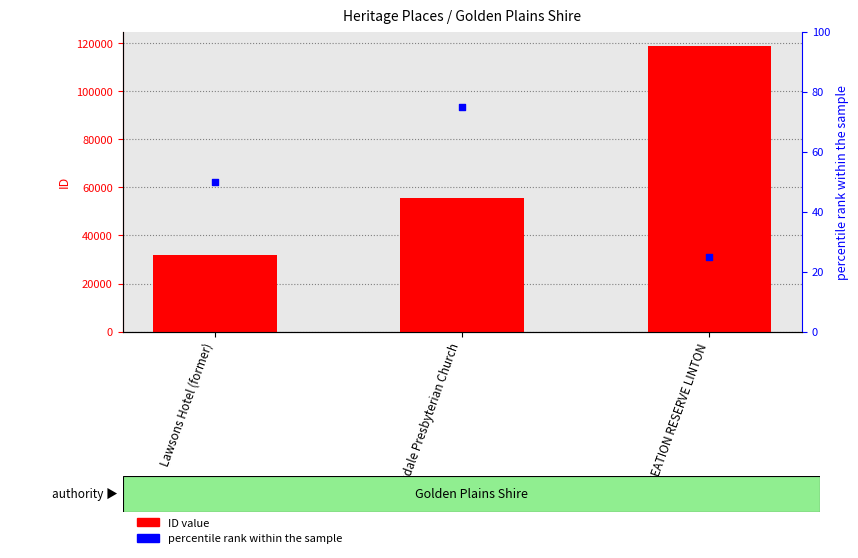

At which category is the sum across all series the highest?

RECREATION RESERVE LINTON